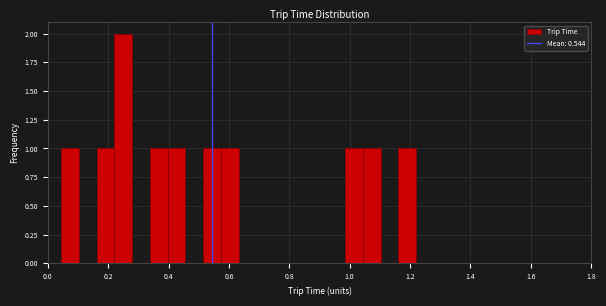

Around what value on the x-axis is the tallest bar? Give the approximate position of its centre, as read against the axis.

0.26